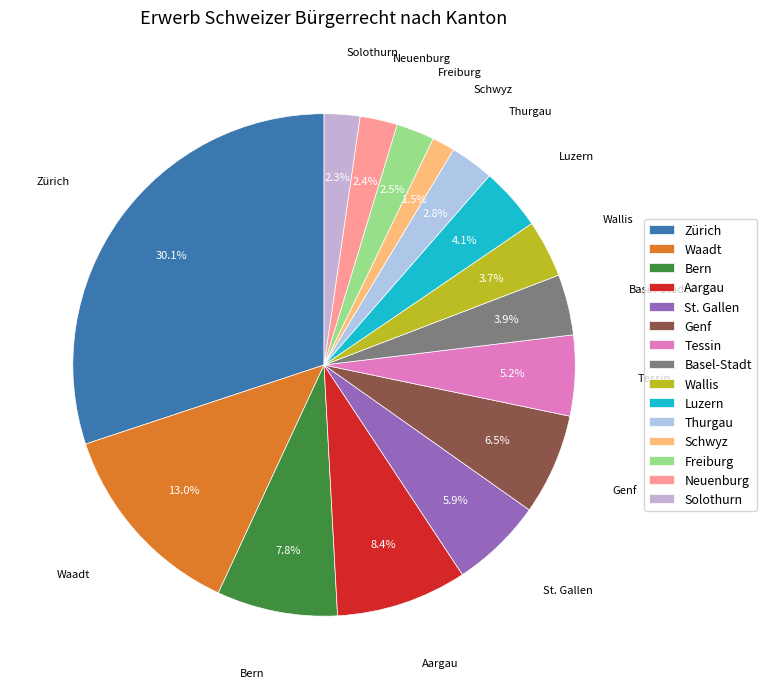

Is it true that Waadt is 26% of the pie?

False